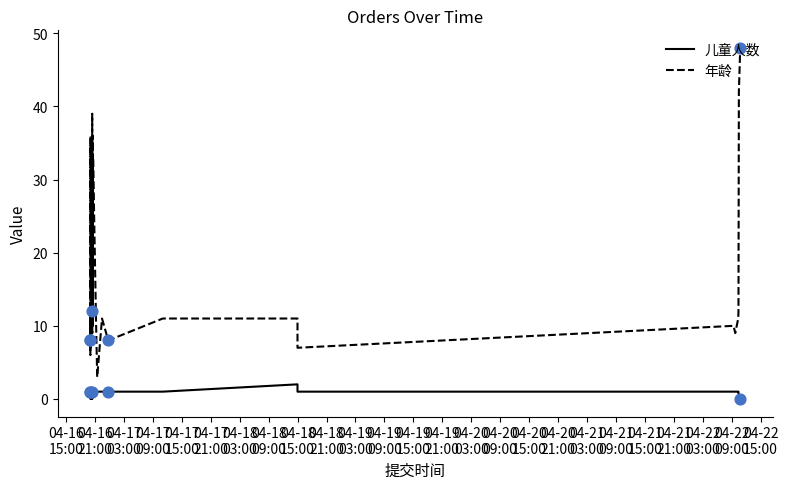

Which series reaches the maximum Y coordinate?

年龄